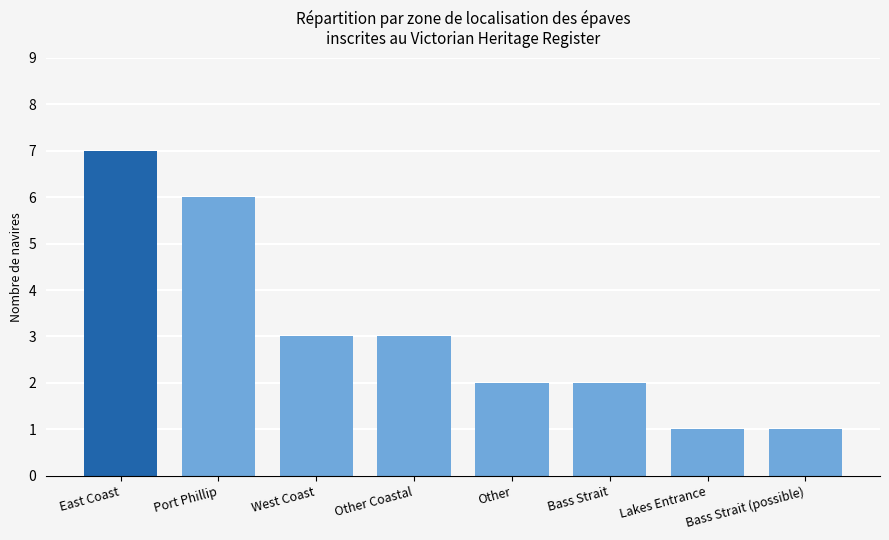

Between West Coast and East Coast, which is larger?

East Coast